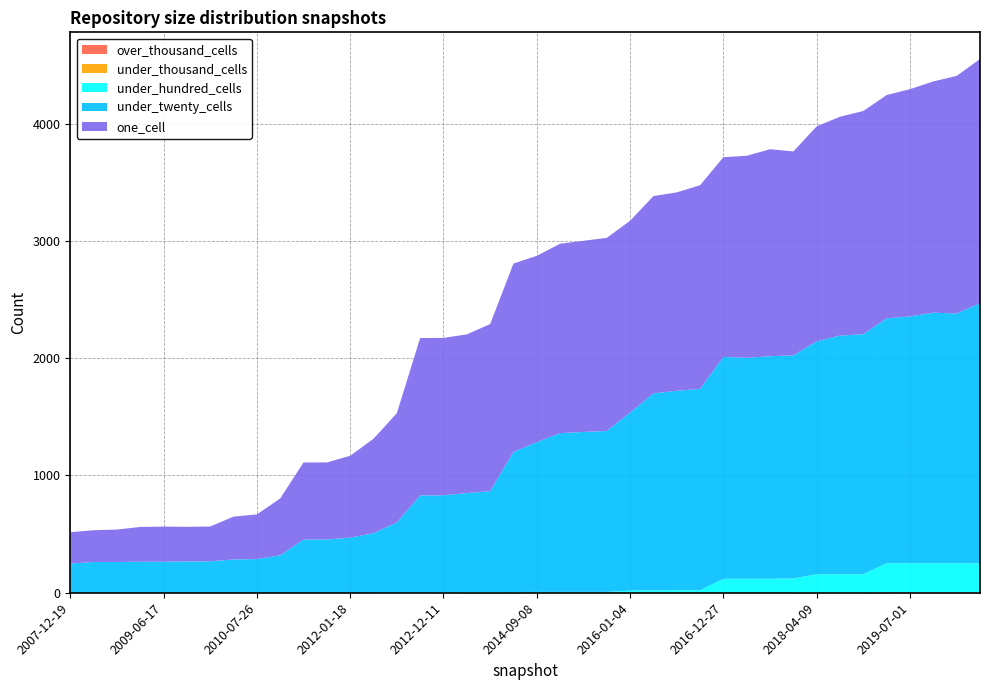

Reading left to right, extract all data points from this chart.

one_cell: 267	271	277	296	299	295	297	365	381	485	657	657	698	805	932	1342	1342	1353	1425	1606	1589	1615	1630	1647	1636	1682	1692	1737	1703	1723	1765	1739	1833	1866	1903	1904	1938	1972	2026	2081
under_twenty_cells: 249	262	262	265	265	267	268	284	287	319	454	454	470	508	597	828	829	845	861	1195	1277	1354	1364	1372	1518	1680	1701	1717	1892	1884	1898	1902	1986	2035	2047	2088	2104	2136	2129	2219
under_hundred_cells: 0	0	0	0	0	0	0	0	0	0	0	0	0	0	2	2	2	5	5	6	7	7	7	7	18	20	21	21	119	119	119	122	157	157	157	248	248	248	248	247
under_thousand_cells: 0	0	0	0	0	0	0	0	0	0	0	0	0	0	0	0	0	0	0	0	0	0	0	0	0	0	0	0	0	0	0	0	1	1	1	4	4	4	4	4
over_thousand_cells: 0	0	0	0	0	0	0	0	0	0	0	0	0	0	0	0	0	0	0	0	0	0	0	0	0	0	0	0	0	0	0	0	0	0	0	0	0	0	0	0